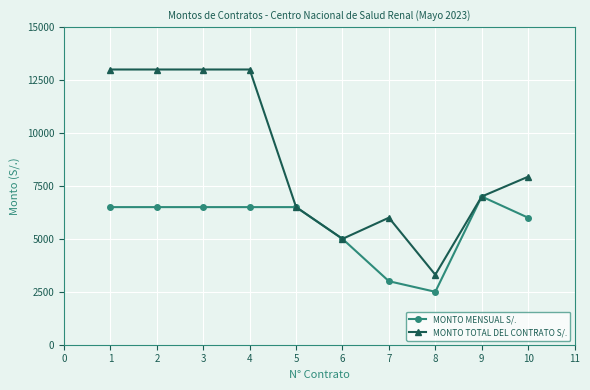

What is the minimum value shown in the chart?

2500.0